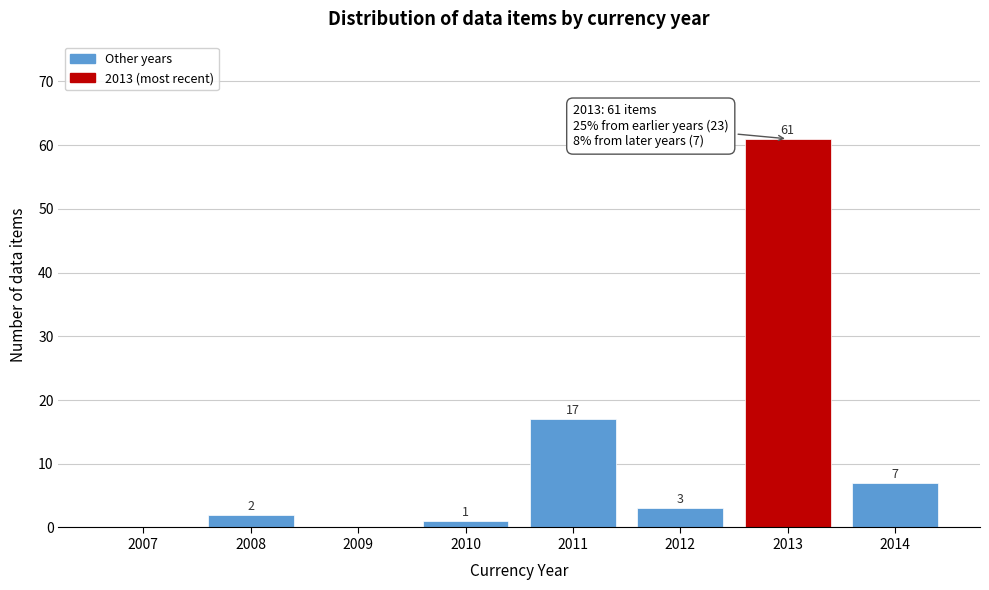

Reading right to left, list all the values displayed in this chart.

2014=7	2013=61	2012=3	2011=17	2010=1	2009=0	2008=2	2007=0